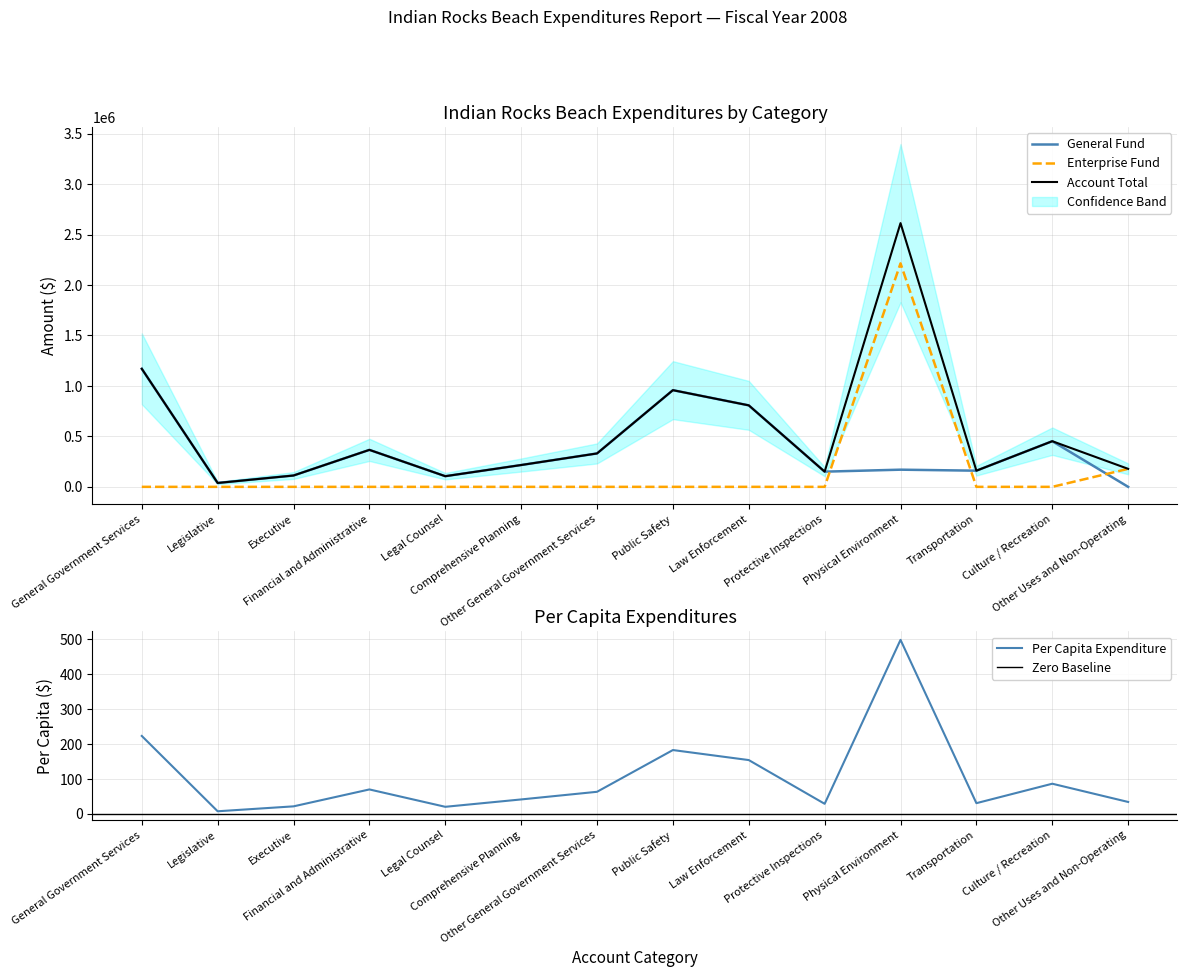

How many data points does each series have?

14